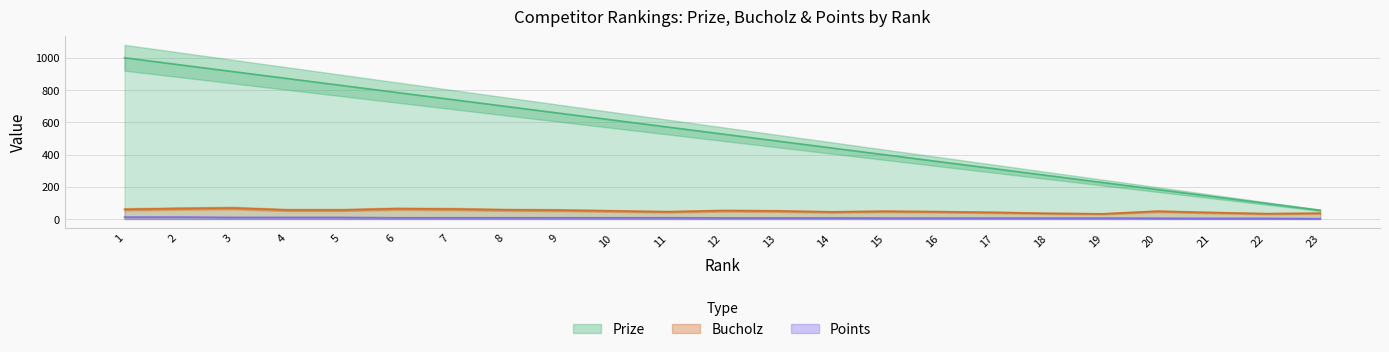

At how many categories does at least one series exceed 800?

5